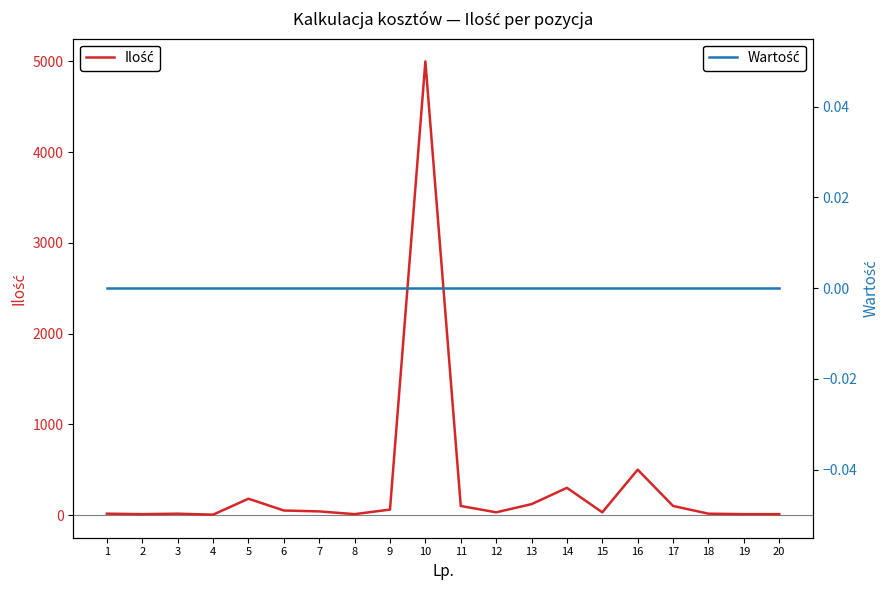

How many lines are shown in the chart?

2